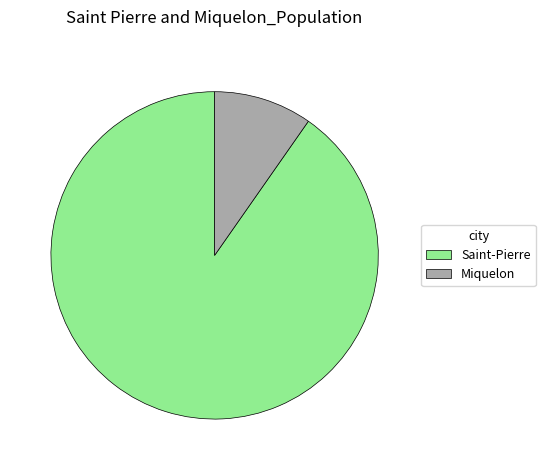

True or false: Miquelon accounts for 10% of the total.

True